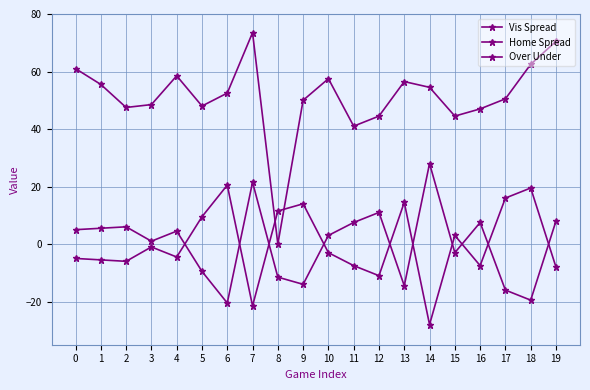

Reading left to right, list all the values displayed in this chart.

Vis Spread: 0=-5.0	1=-5.5	2=-6.0	3=-1.0	4=-4.5	5=9.5	6=20.5	7=-21.5	8=11.5	9=14.0	10=-3.0	11=-7.5	12=-11.0	13=14.5	14=-28.0	15=3.0	16=-7.5	17=16.0	18=19.5	19=-8.0
Home Spread: 0=5.0	1=5.5	2=6.0	3=1.0	4=4.5	5=-9.5	6=-20.5	7=21.5	8=-11.5	9=-14.0	10=3.0	11=7.5	12=11.0	13=-14.5	14=28.0	15=-3.0	16=7.5	17=-16.0	18=-19.5	19=8.0
Over Under: 0=61.0	1=55.5	2=47.5	3=48.5	4=58.5	5=48.0	6=52.5	7=73.5	8=0.0	9=50.0	10=57.5	11=41.0	12=44.5	13=56.5	14=54.5	15=44.5	16=47.0	17=50.5	18=62.5	19=70.5